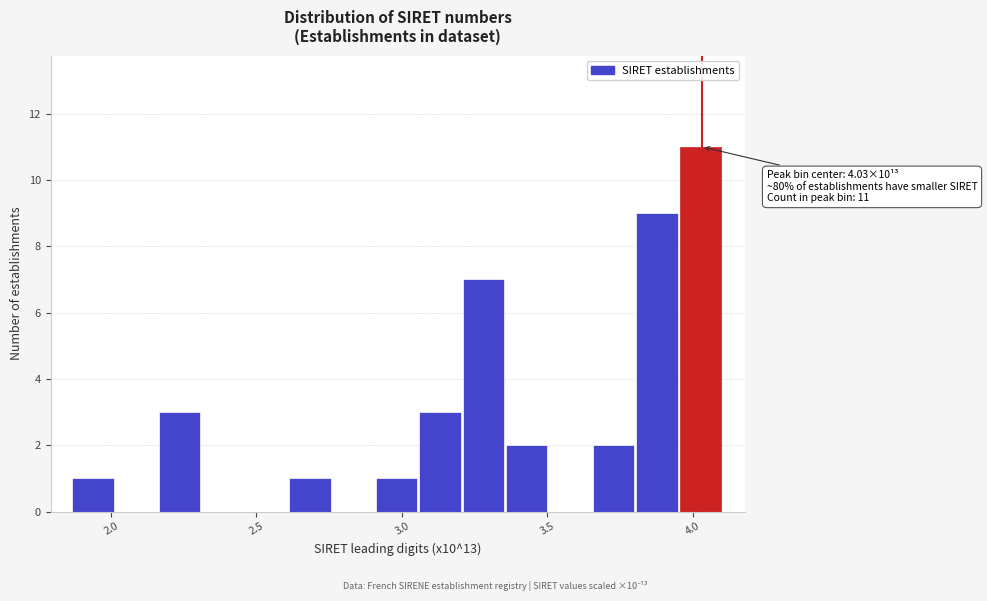

Around what value on the x-axis is the tallest bar? Give the approximate position of its centre, as read against the axis.

4.05